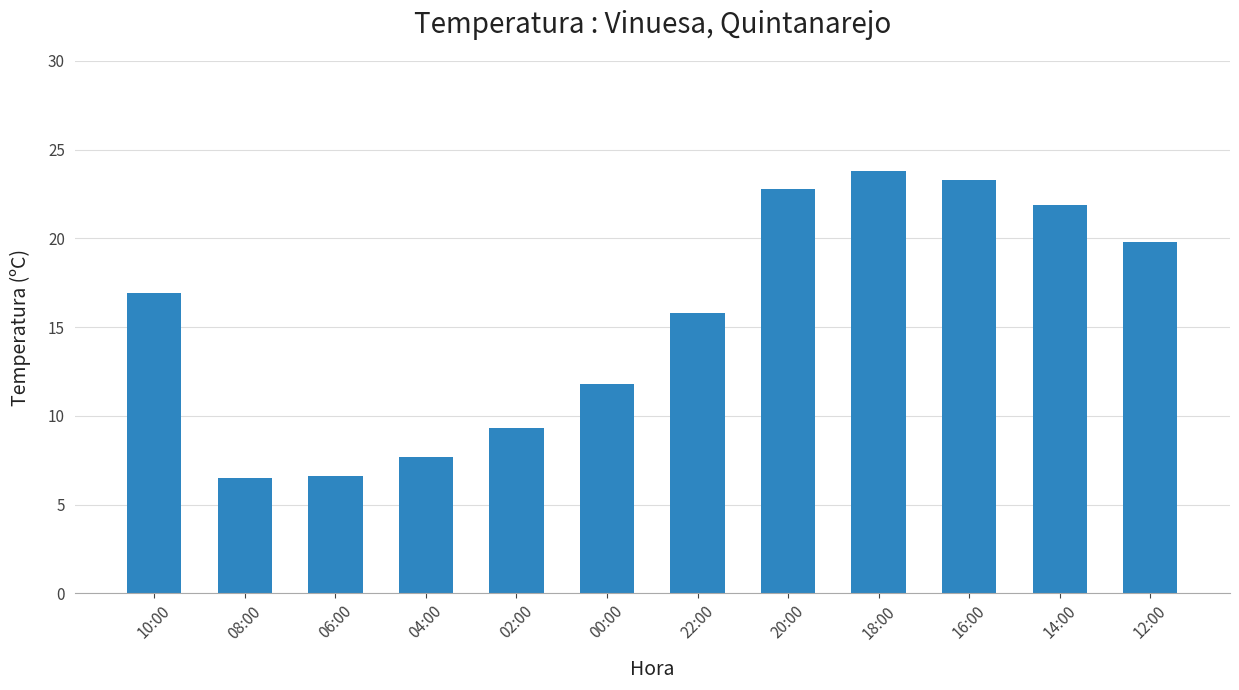

The value at 06:00 is 2.3. True or false?

False